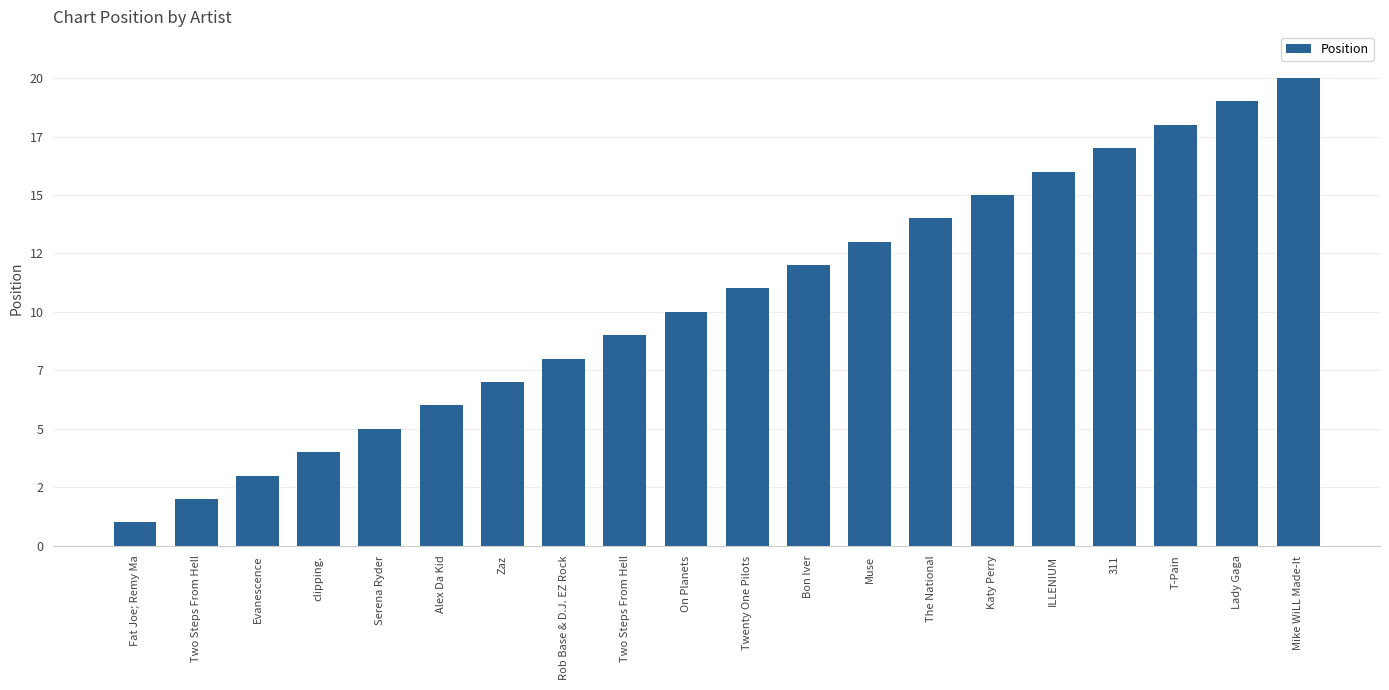

List the labels in order of value, largest first.

Mike WiLL Made-It, Lady Gaga, T-Pain, 311, ILLENIUM, Katy Perry, The National, Muse, Bon Iver, Twenty One Pilots, On Planets, Two Steps From Hell, Rob Base & D.J. EZ Rock, Zaz, Alex Da Kid, Serena Ryder, clipping., Evanescence, Two Steps From Hell, Fat Joe; Remy Ma